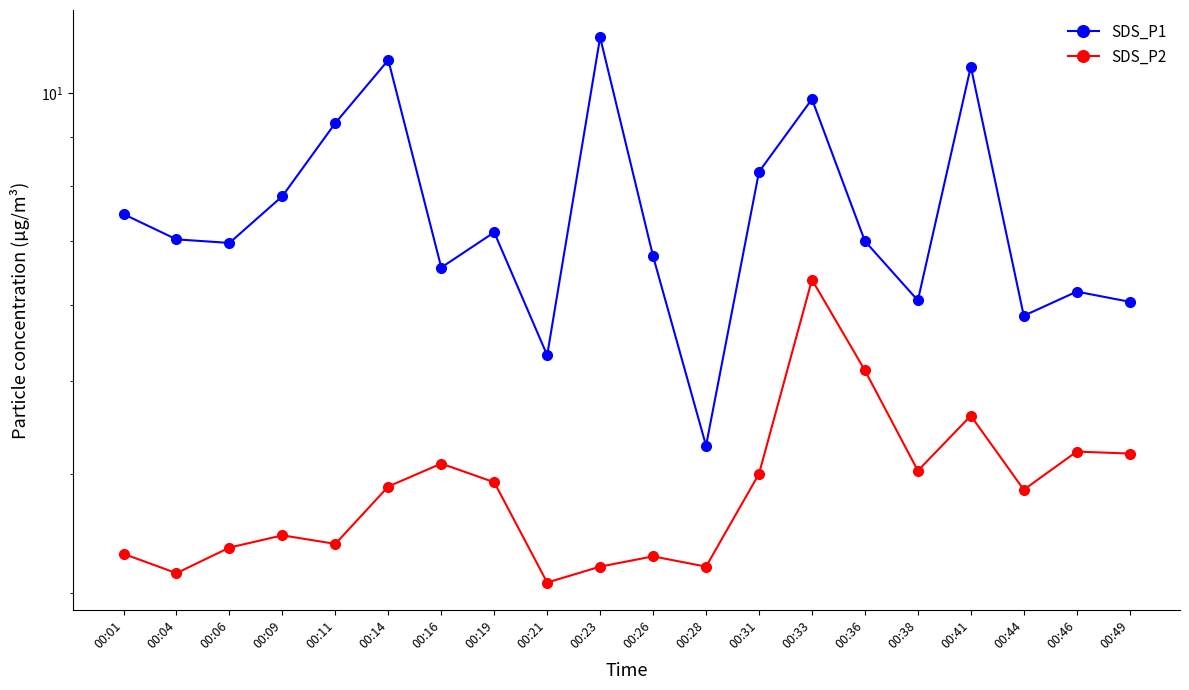

List the series in order of their peak value, highest first.

SDS_P1, SDS_P2